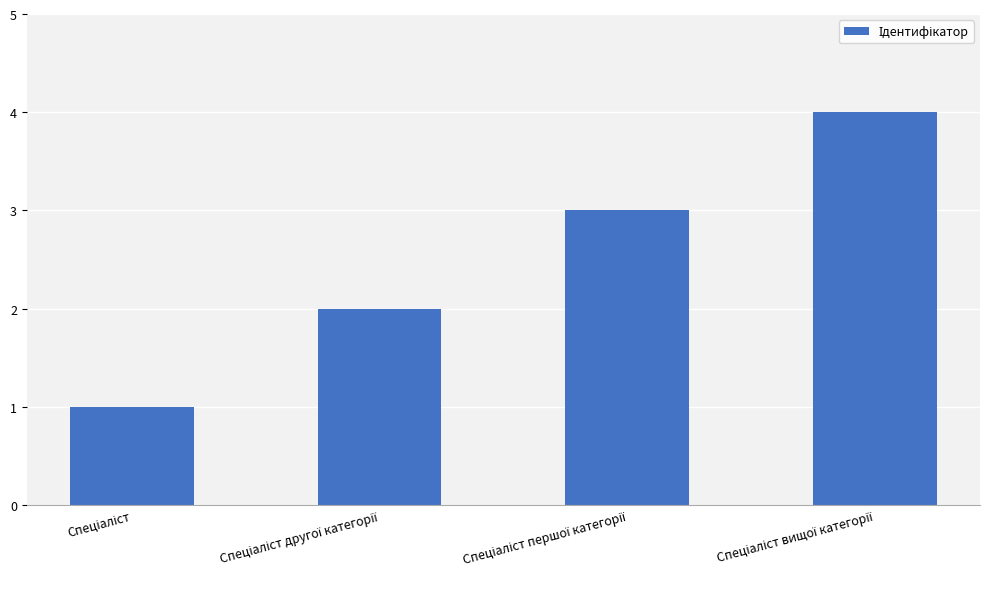

What is the sum of all values?

10